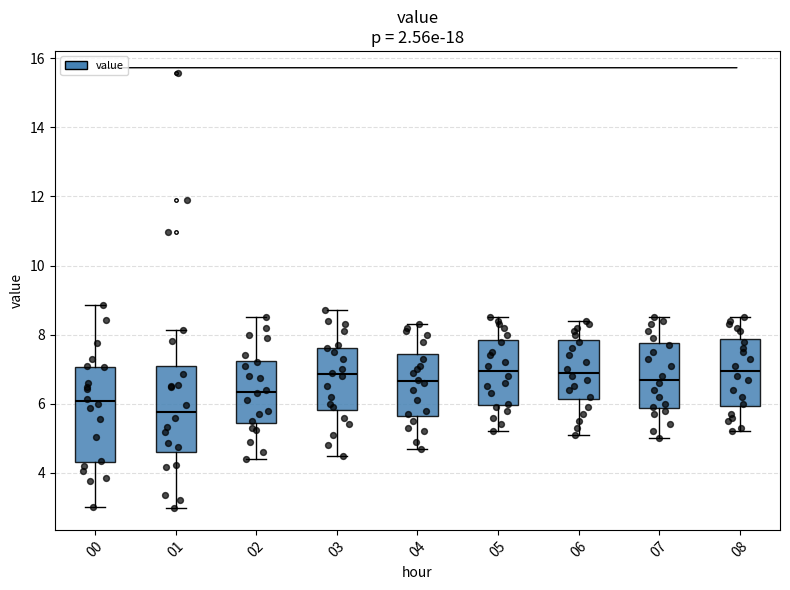

Where does the lower whisker of the box at x = 06 end on the y-axis? The values are not printed on the chart, so give them approximately, as read against the axis.

5.2